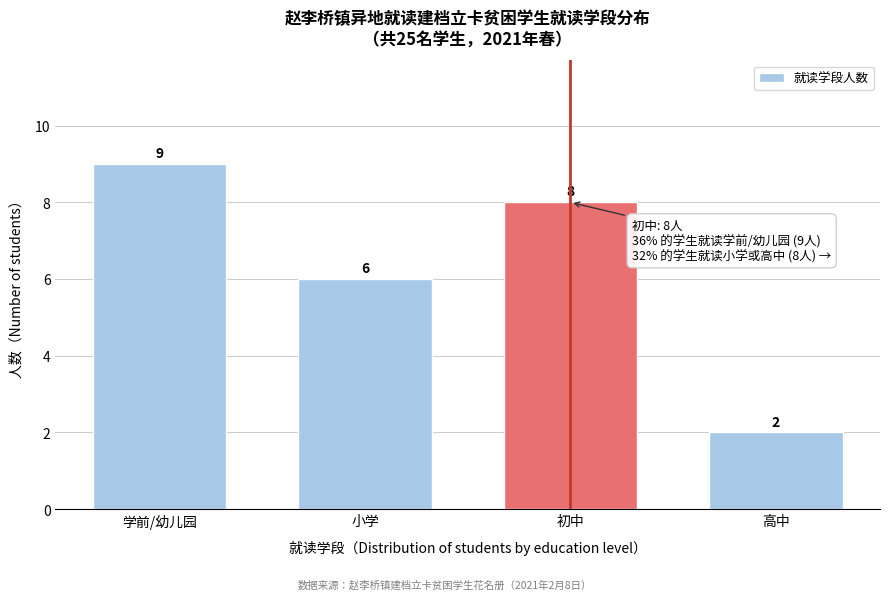

Reading left to right, what are all the values shown in this chart?

9	6	8	2